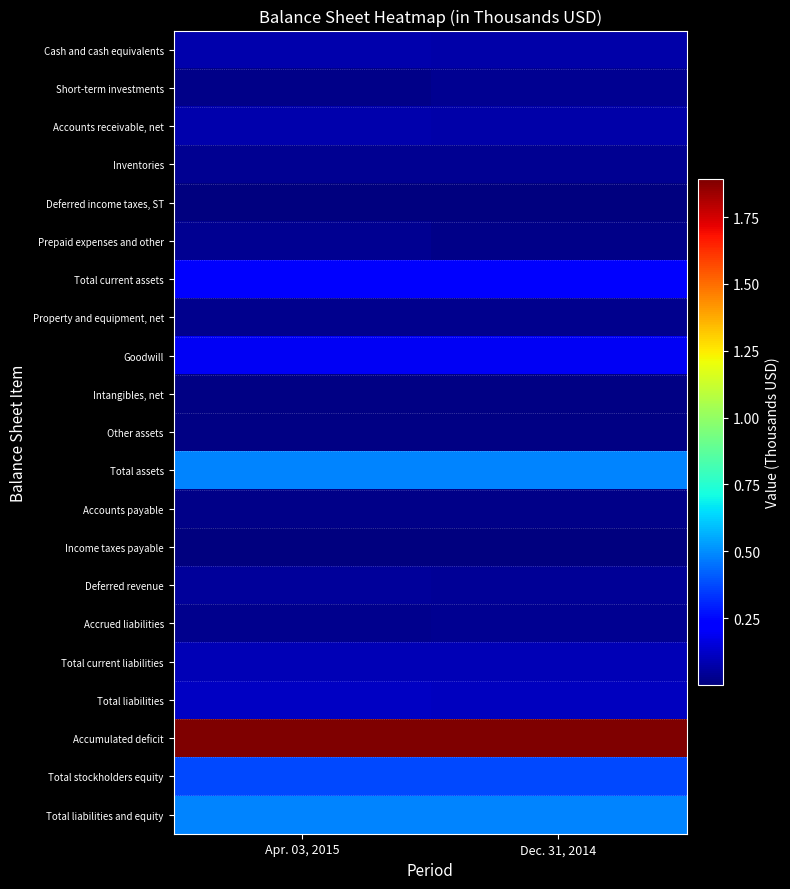

Which series has the largest total across all categories?

Accumulated deficit